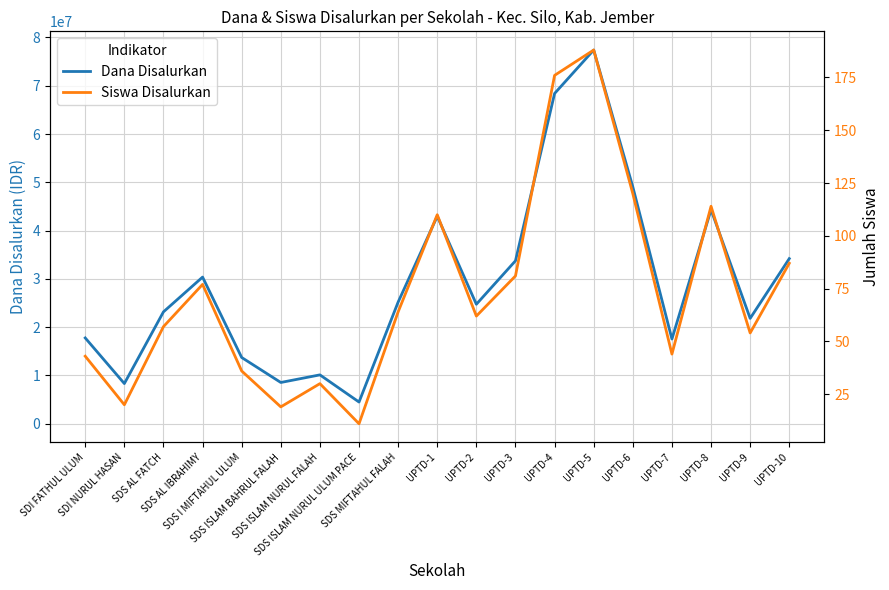

What is the difference between the maximum and second lowest values in the Siswa Disalurkan series?

169